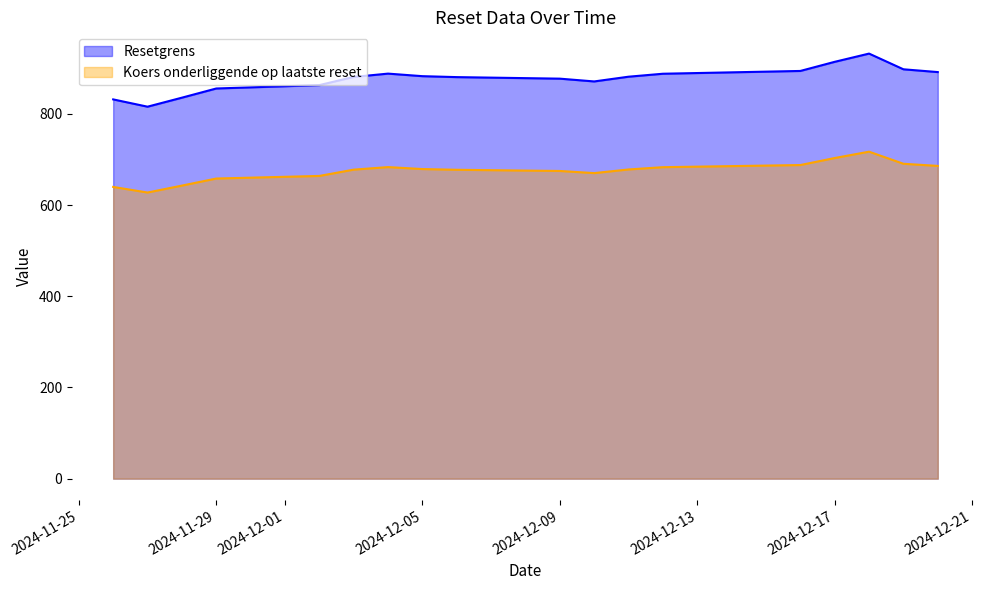

Does the chart have visible grid lines?

No